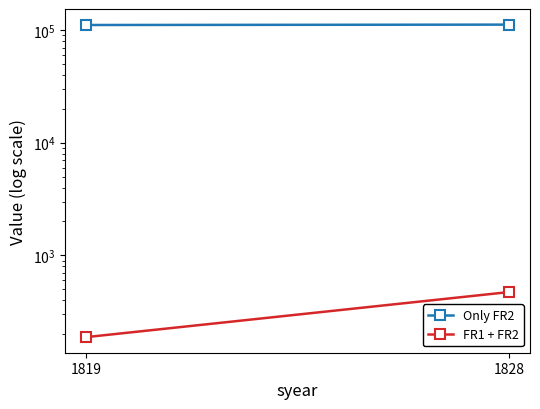

Read the FR1 + FR2 value at 1819, to the nearest 50.

200